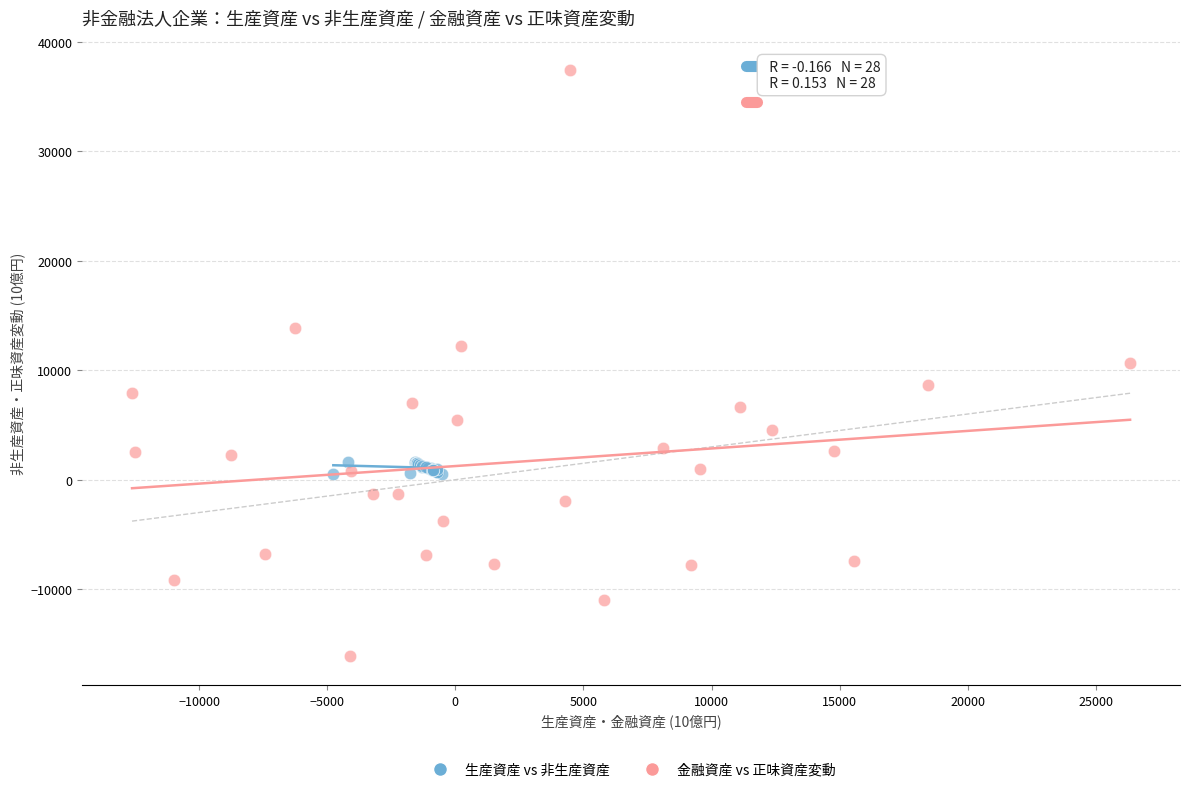

Which series has the largest Y range (max minus min)?

金融資産 vs 正味資産変動